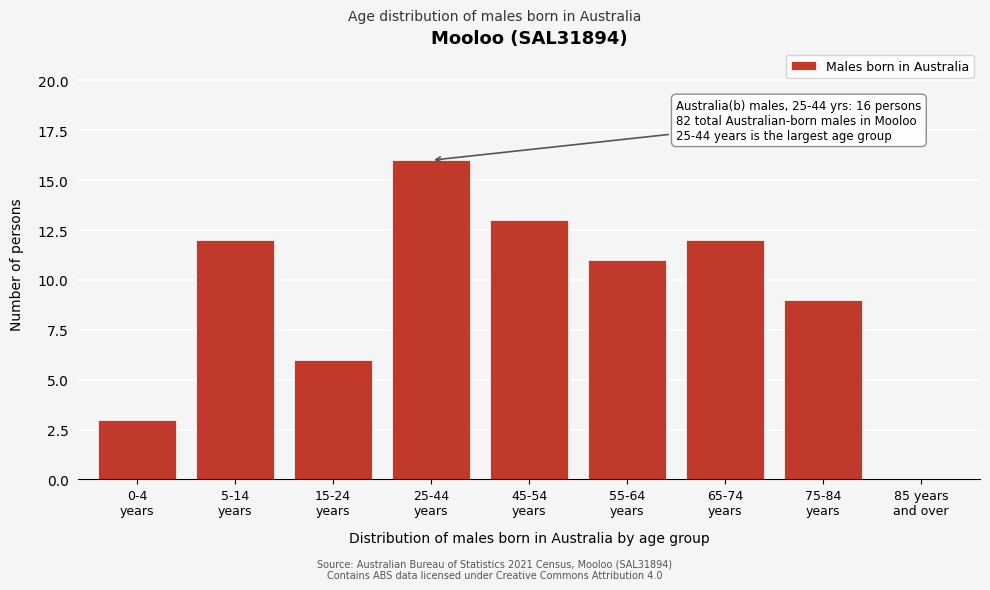

What is the sum of all values?

82